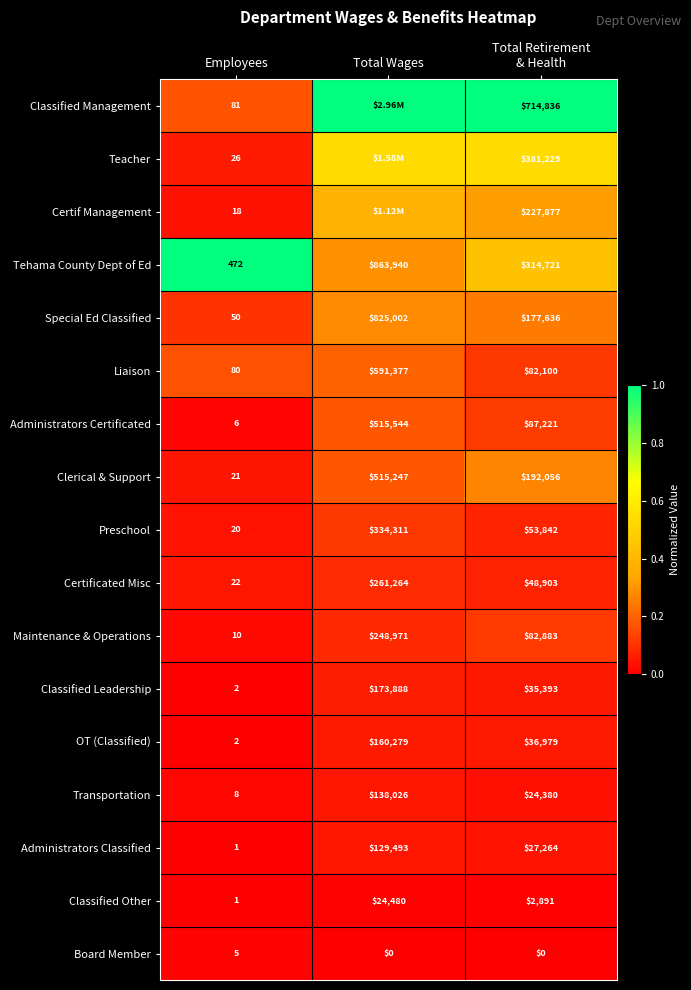

Where does the Classified Other series first go above 2891?

Total Wages